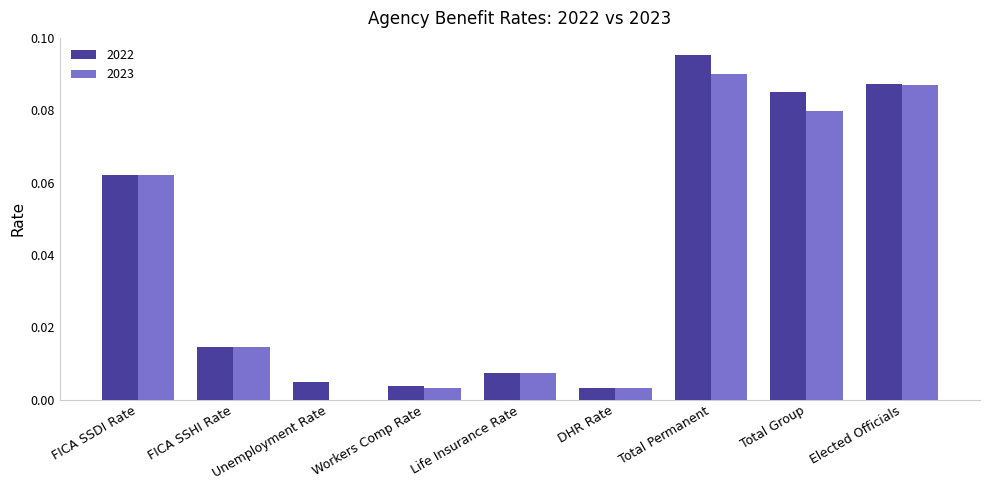

The 2023 series shows 0.0 at FICA SSHI Rate. True or false?

True